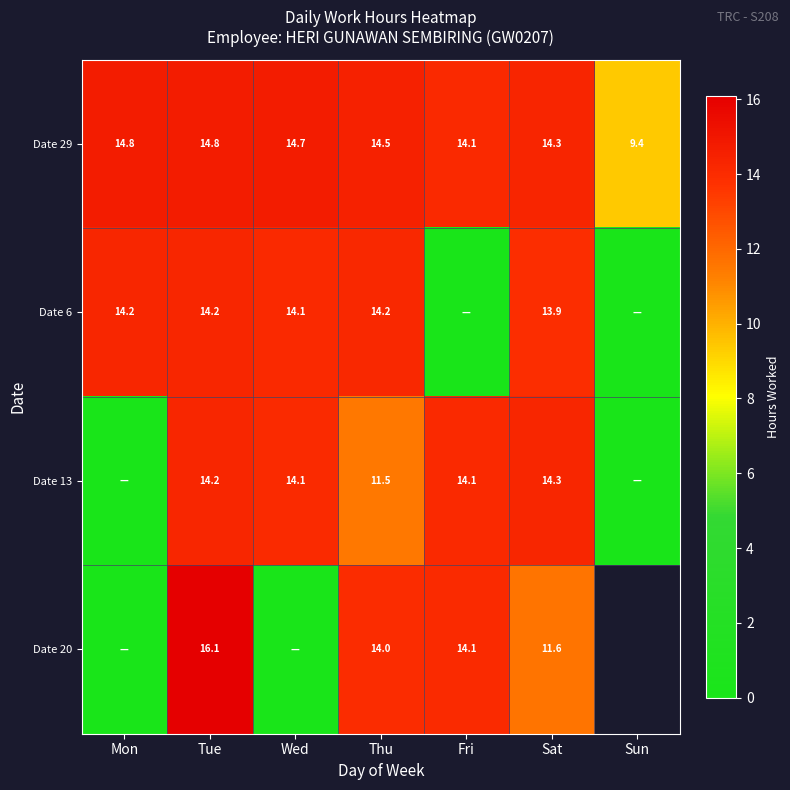

At which label is Date 29 closest to 12?

Fri